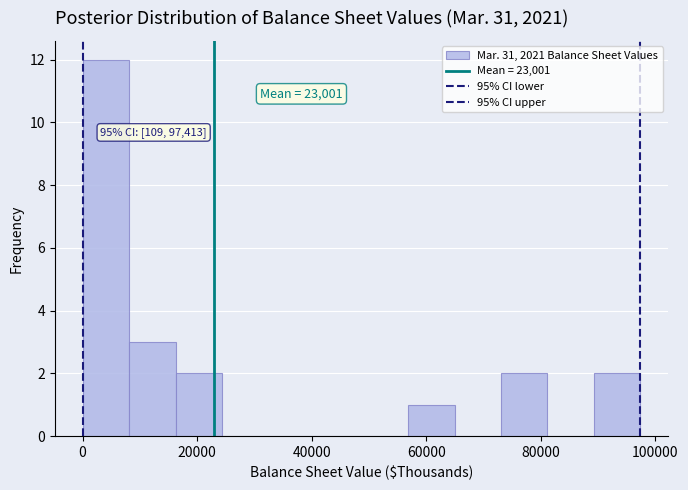

Over which range of the x-axis is the bar tallest?

0 to 8000